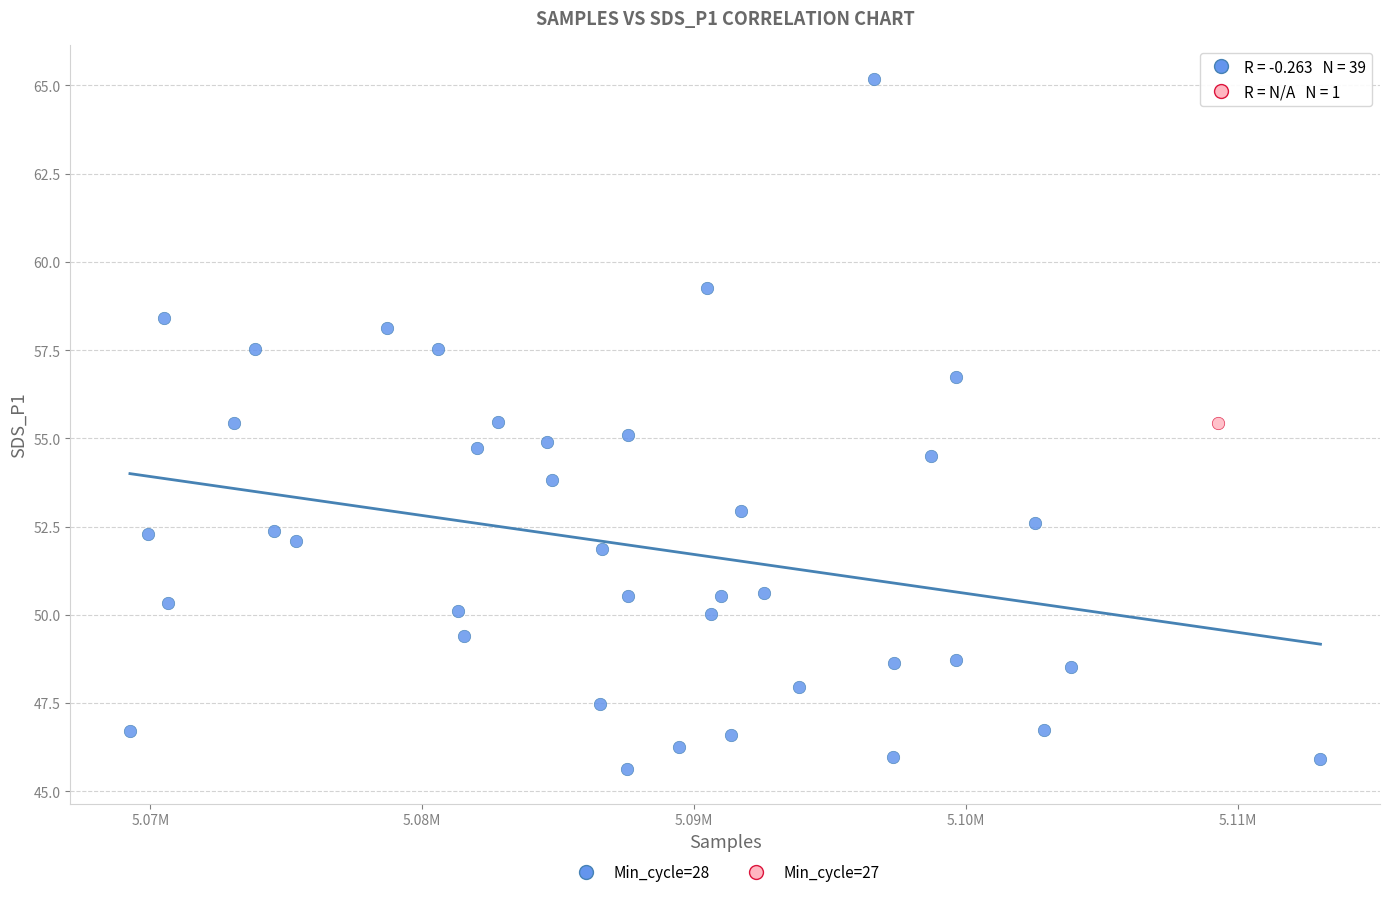

What are all the series names shown in the legend?

Min_cycle=28, Min_cycle=27